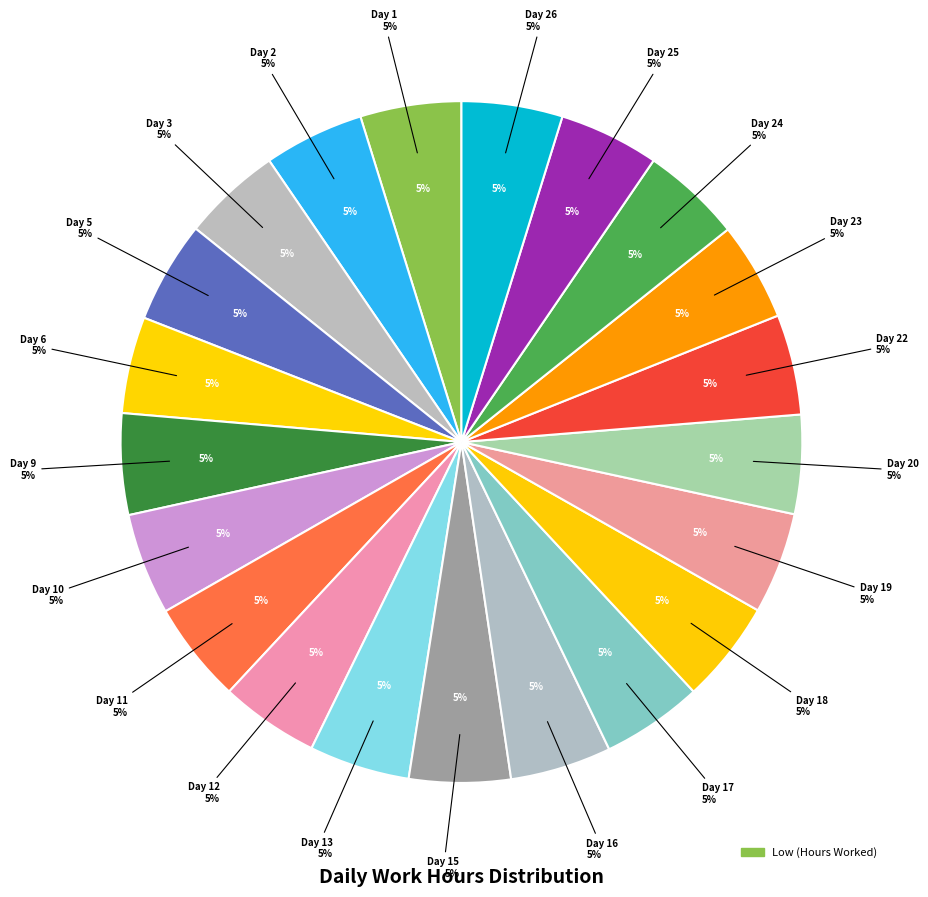

Rank the categories by value from lowest to highest.

Day 6, Day 23, Day 12, Day 3, Day 20, Day 25, Day 2, Day 24, Day 22, Day 13, Day 26, Day 1, Day 17, Day 9, Day 11, Day 16, Day 15, Day 19, Day 10, Day 5, Day 18